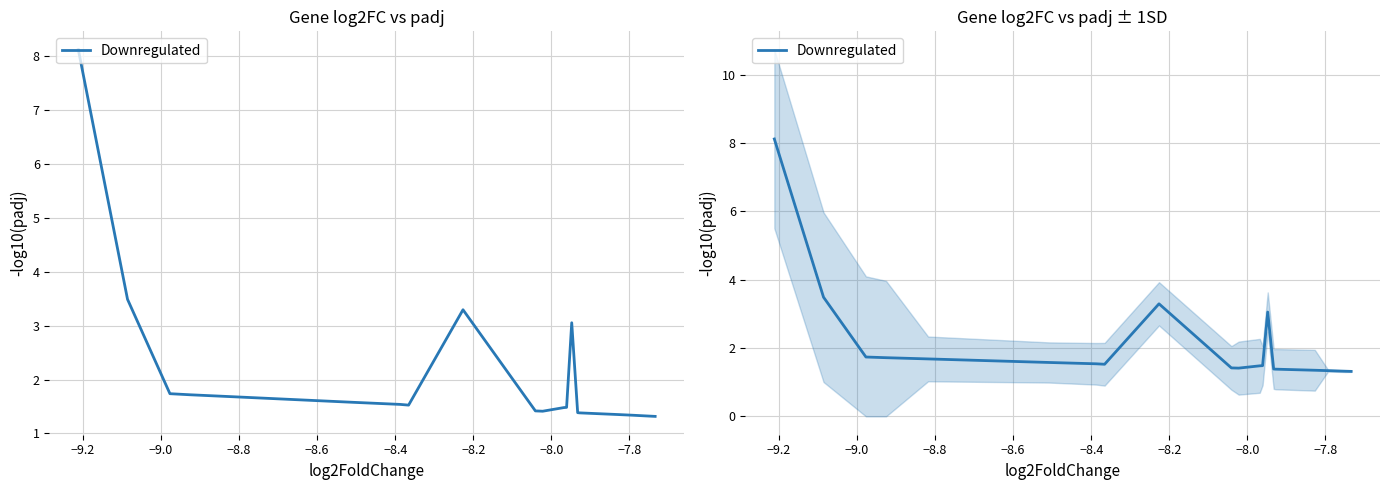

What is the smallest value displayed?

1.3